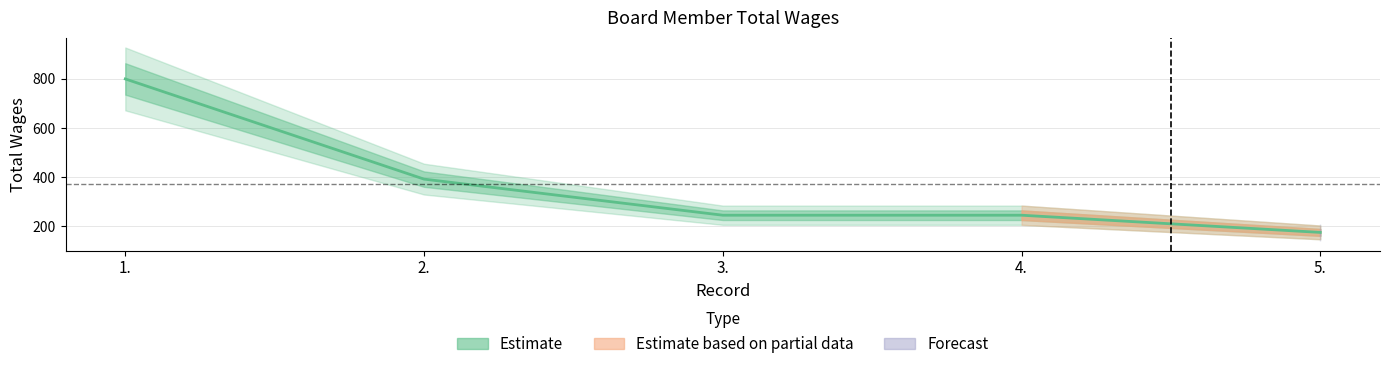

Rank the categories by value from lowest to highest.

5., 3., 4., 2., 1.